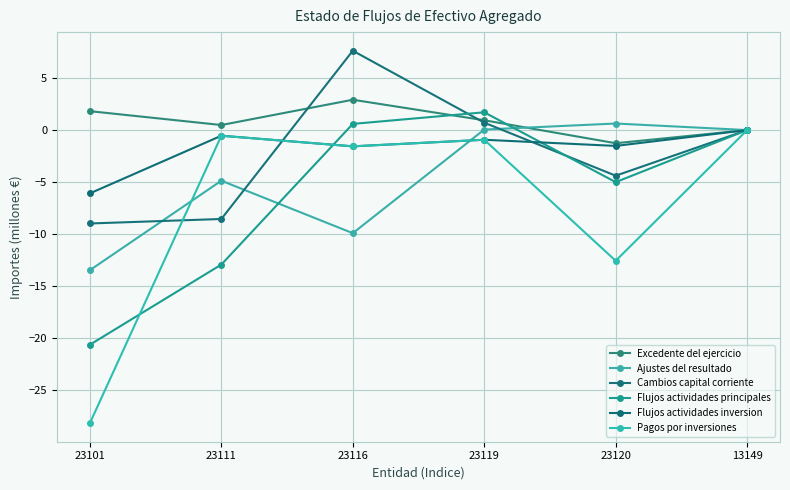

Reading left to right, extract all data points from this chart.

Excedente del ejercicio: 23101=1.8	23111=0.5	23116=2.9	23119=0.9	23120=-1.3	13149=0.0
Ajustes del resultado: 23101=-13.5	23111=-4.9	23116=-9.9	23119=0.1	23120=0.6	13149=0.0
Cambios capital corriente: 23101=-9.0	23111=-8.5	23116=7.6	23119=0.7	23120=-4.4	13149=0.0
Flujos actividades principales: 23101=-20.6	23111=-12.9	23116=0.6	23119=1.7	23120=-5.0	13149=0.0
Flujos actividades inversion: 23101=-6.1	23111=-0.5	23116=-1.6	23119=-0.9	23120=-1.5	13149=0.0
Pagos por inversiones: 23101=-28.2	23111=-0.5	23116=-1.6	23119=-0.9	23120=-12.6	13149=0.0